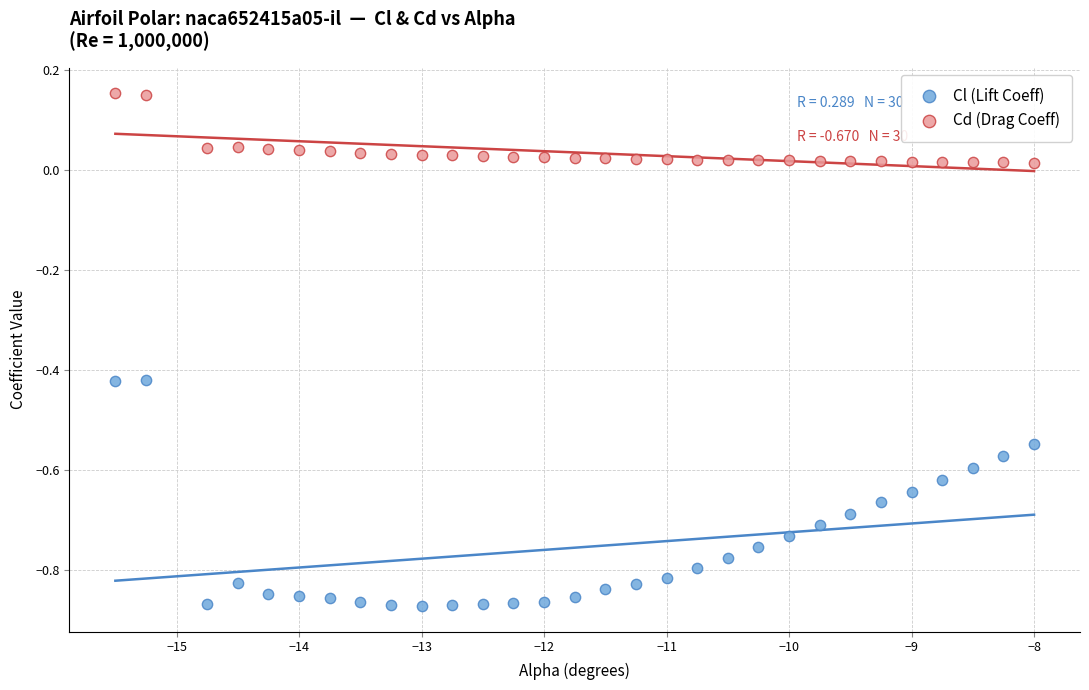

Which series reaches the minimum Y coordinate?

Cl (Lift Coeff)